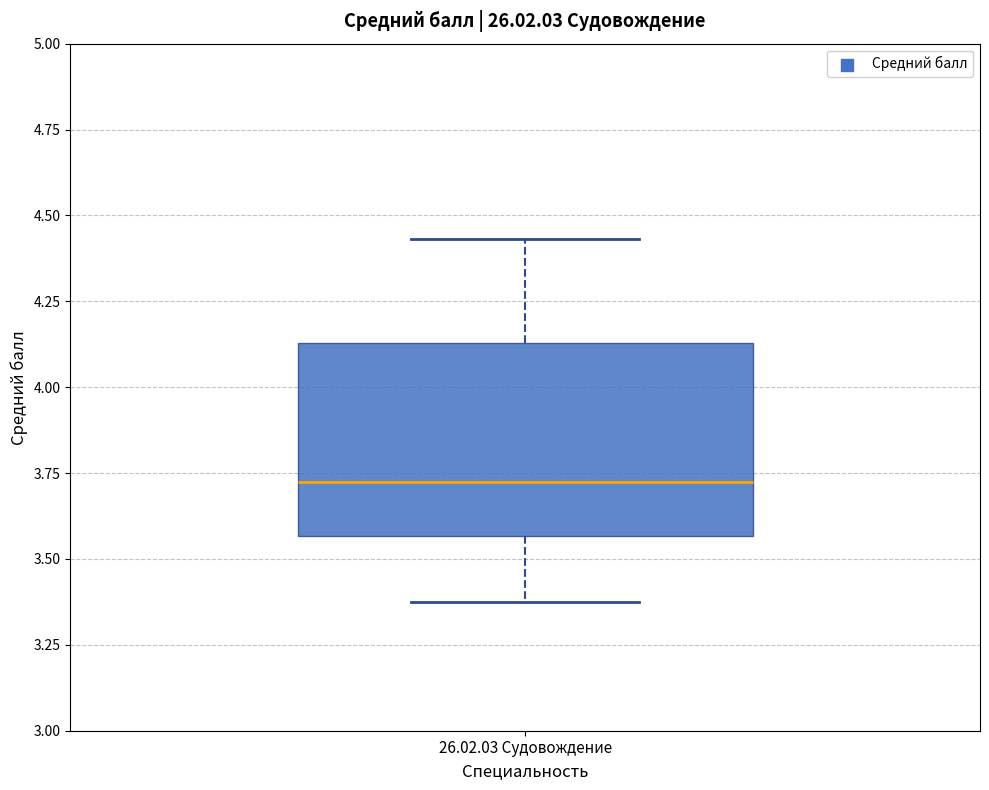

Read this box plot against the y-axis: the position of the median line, the range covered by the box, and the ends of both whiskers. The values are not printed on the chart, so give them approximately, as read against the axis.

median 3.70, box 3.55 to 4.15, whiskers 3.40 to 4.45